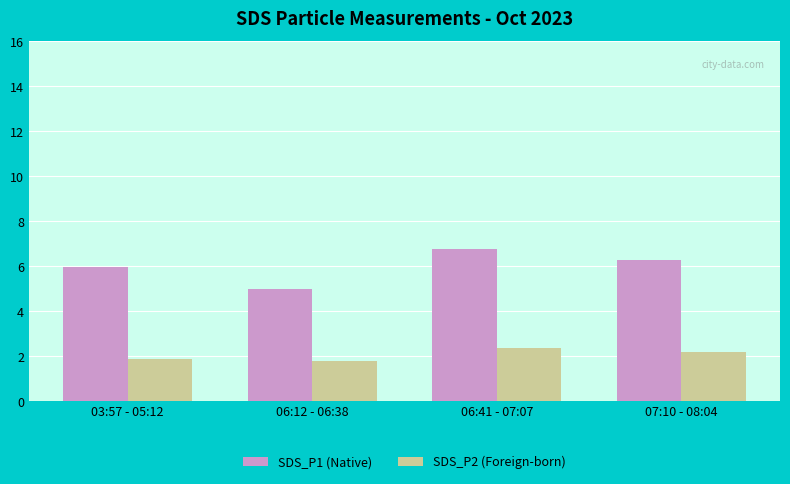

What is the maximum value shown in the chart?

6.8